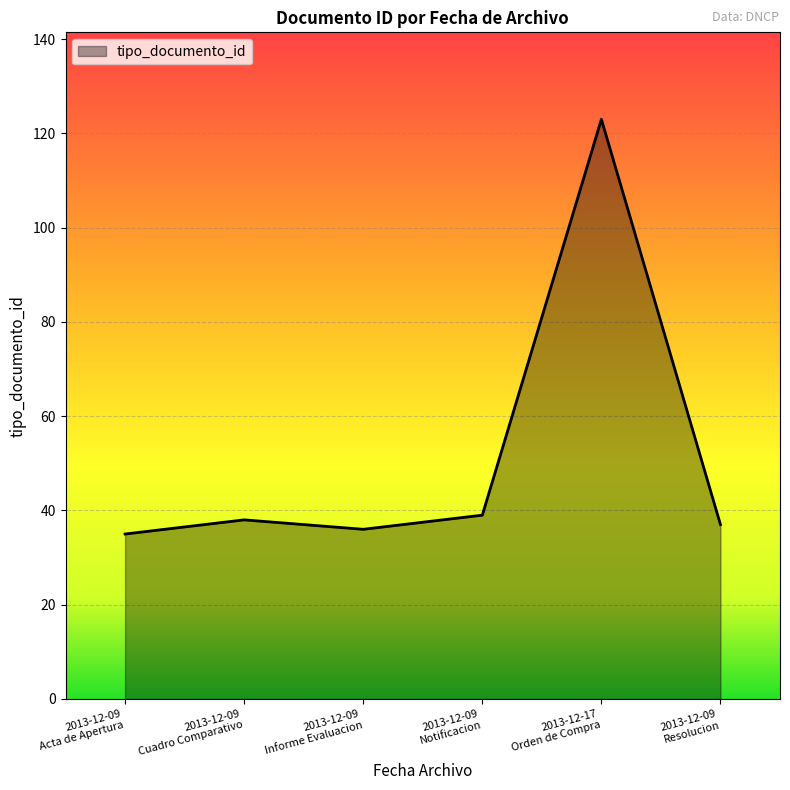

How many interior local peaks (higher than both neighbors) does the data have?

2